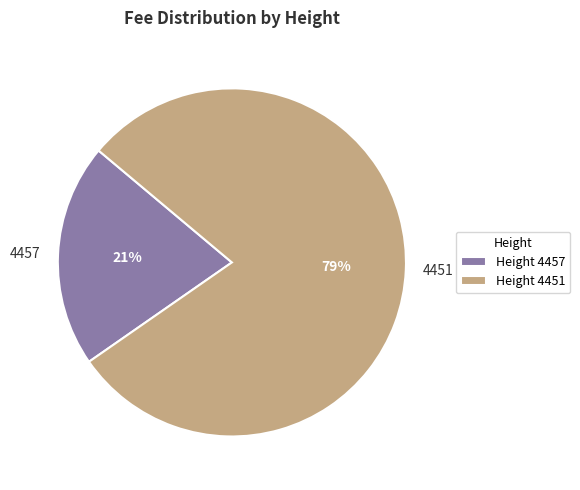

Which category has the biggest portion of the pie?

4451